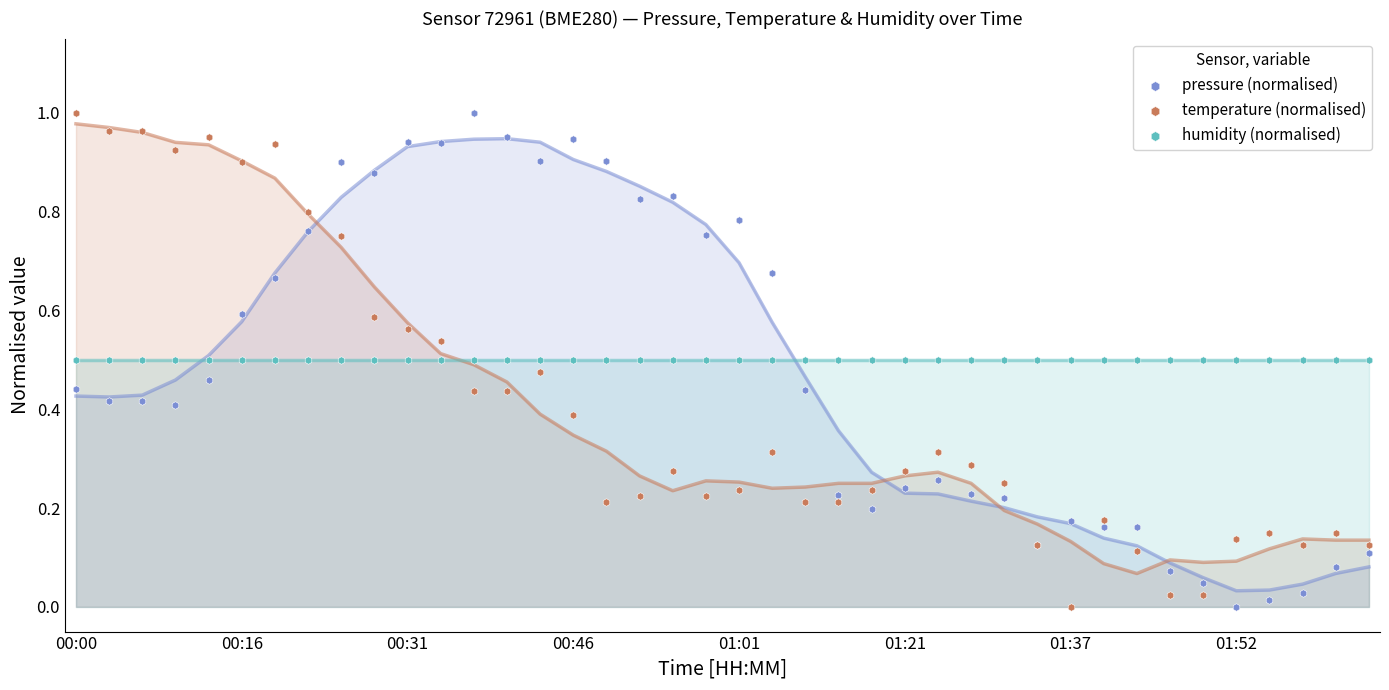

What are all the series names shown in the legend?

pressure (normalised), temperature (normalised), humidity (normalised)